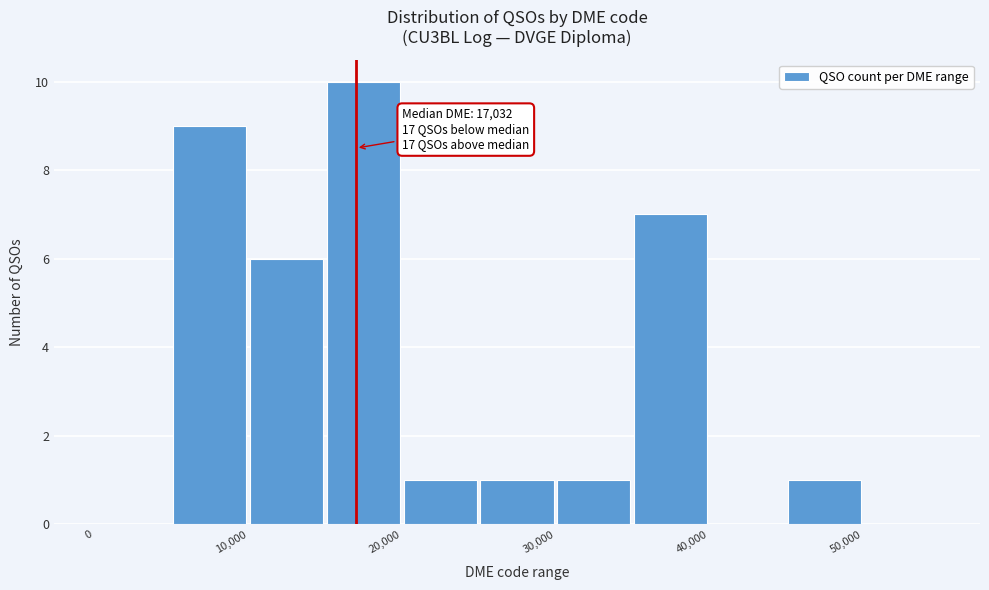

Which range on the x-axis has the tallest bar?

15000 to 20000